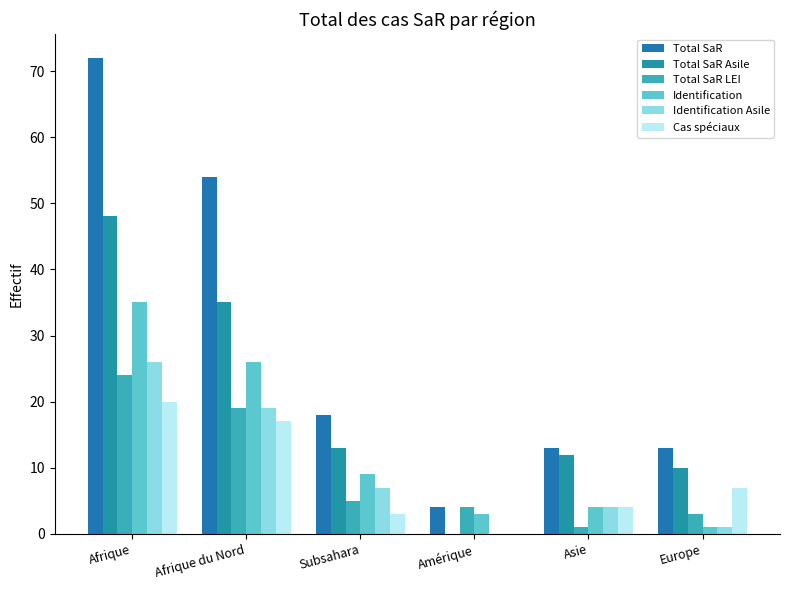

What is the label of the 4th bar from the right?

Subsahara